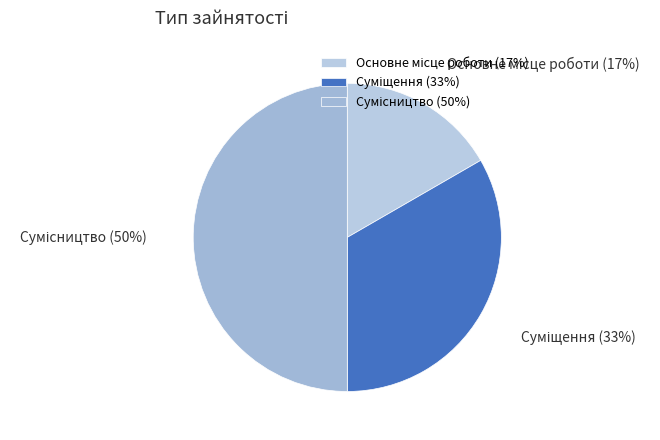

To the nearest percent, what is the average slice percentage?

33%